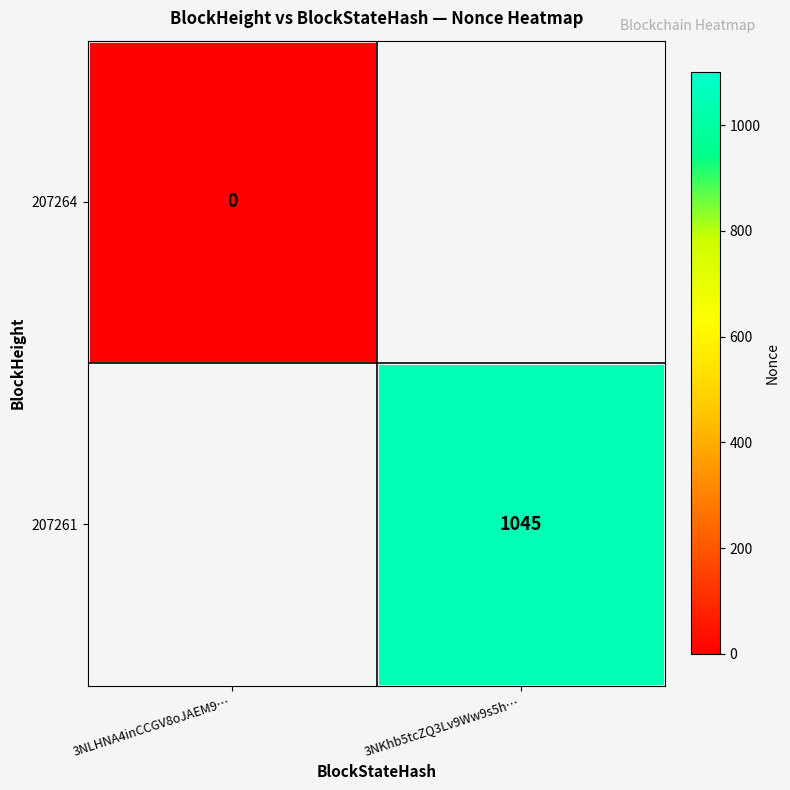

The 207261 series shows 1045 at 3NKhb5tcZQ3Lv9Ww9s5h…. True or false?

True